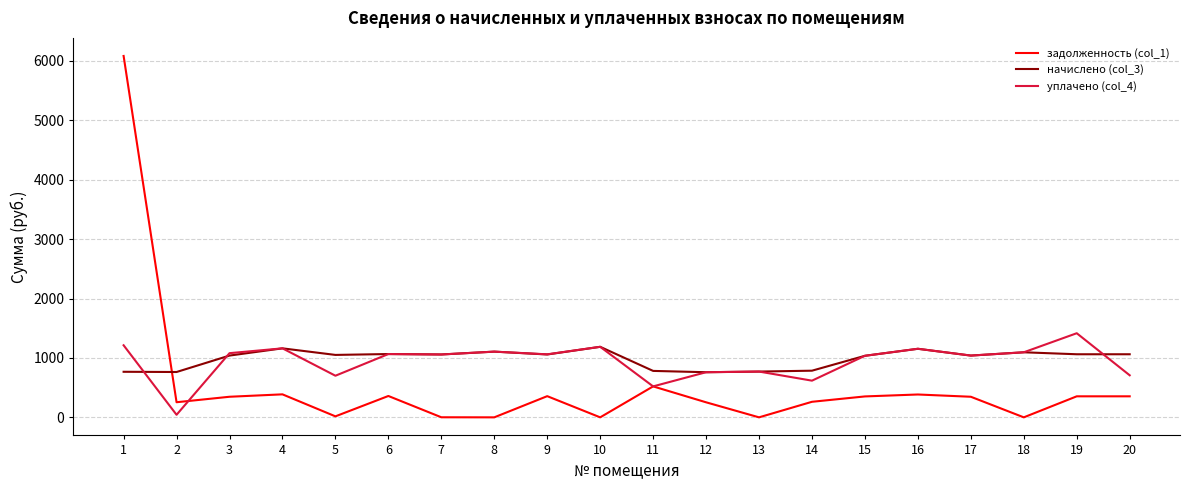

Is the value of уплачено (col_4) at 13 greater than the value of задолженность (col_1) at 17?

Yes